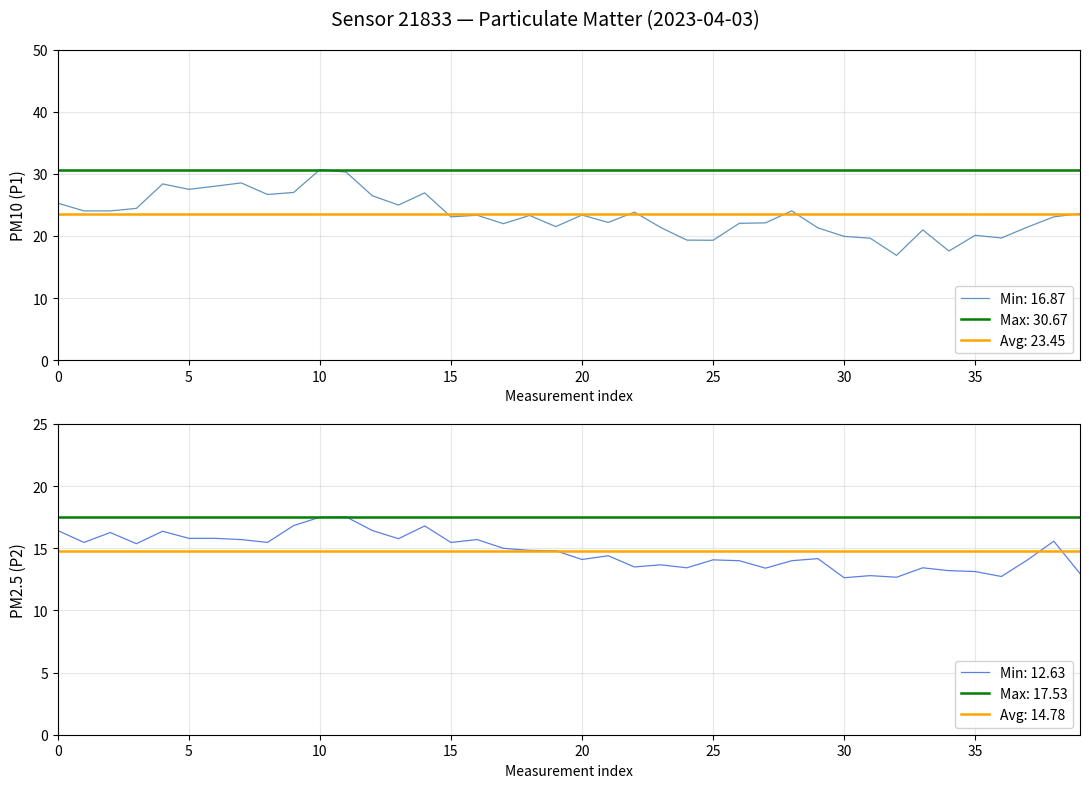

Is it true that Min: 16.87 equals 33.7 at 15?

False